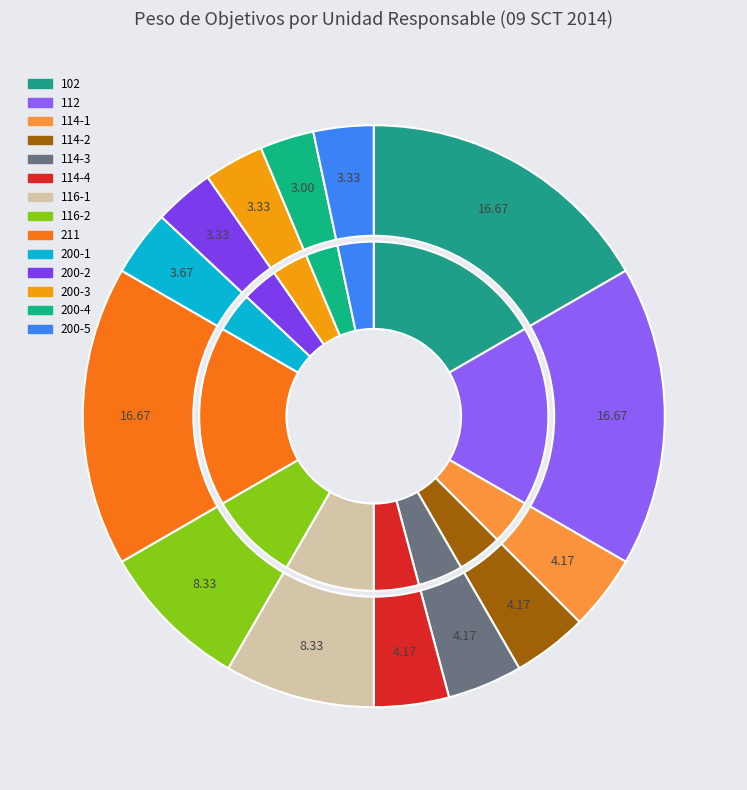

True or false: 114-3 accounts for 10% of the total.

False